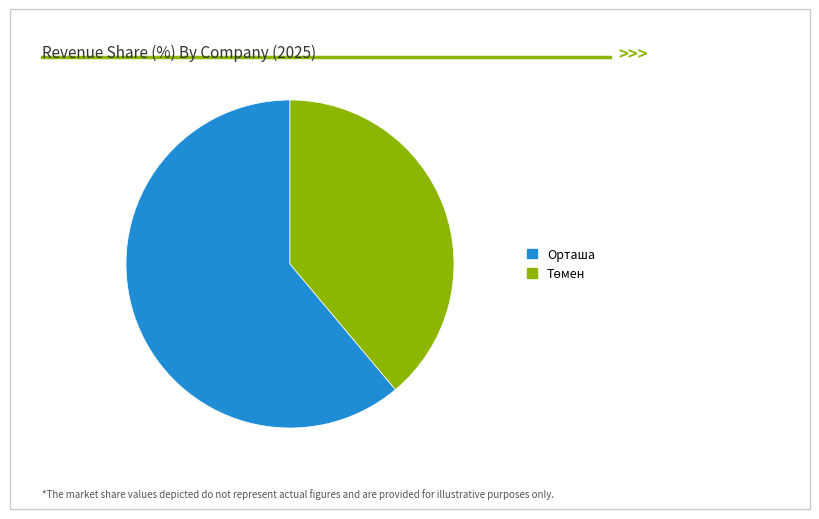

True or false: Орташа accounts for 61% of the total.

True